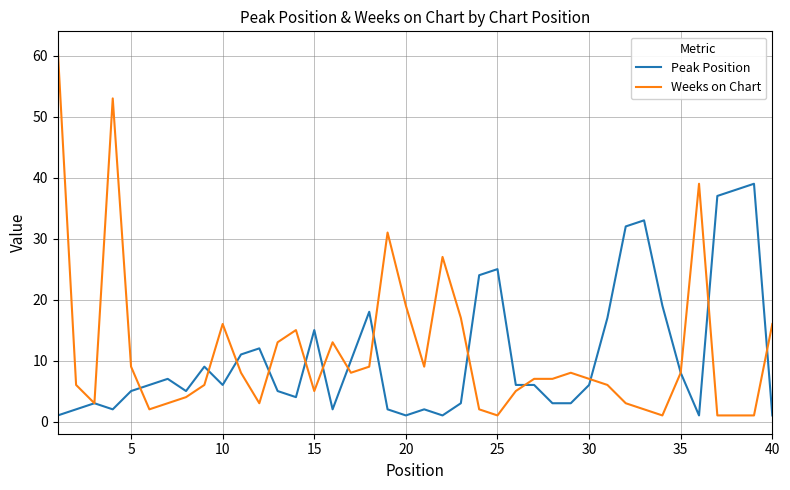

Which series has the widest spread of values?

Weeks on Chart